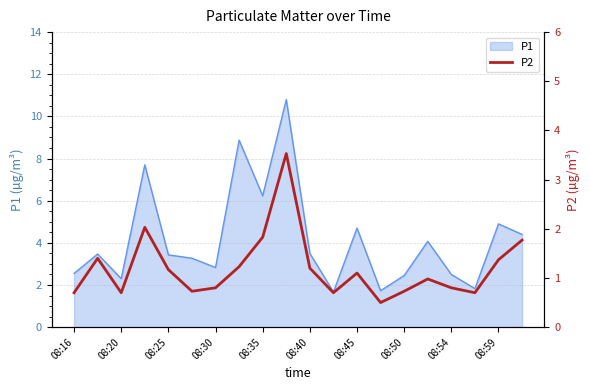

What is the highest value of the P1 series?

10.8